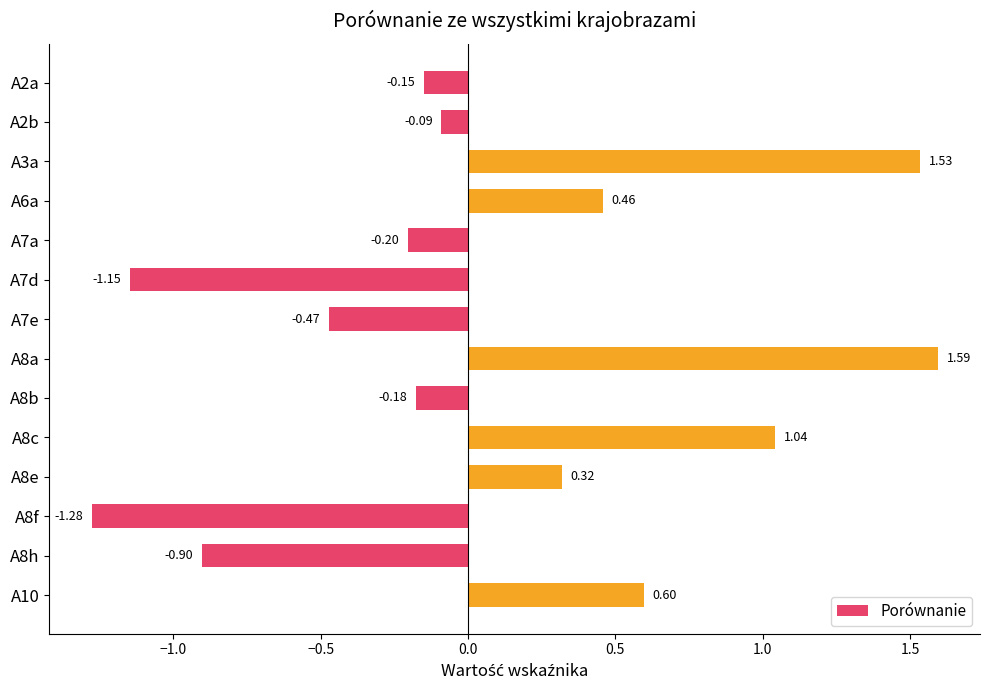

How many positive values are there?

6